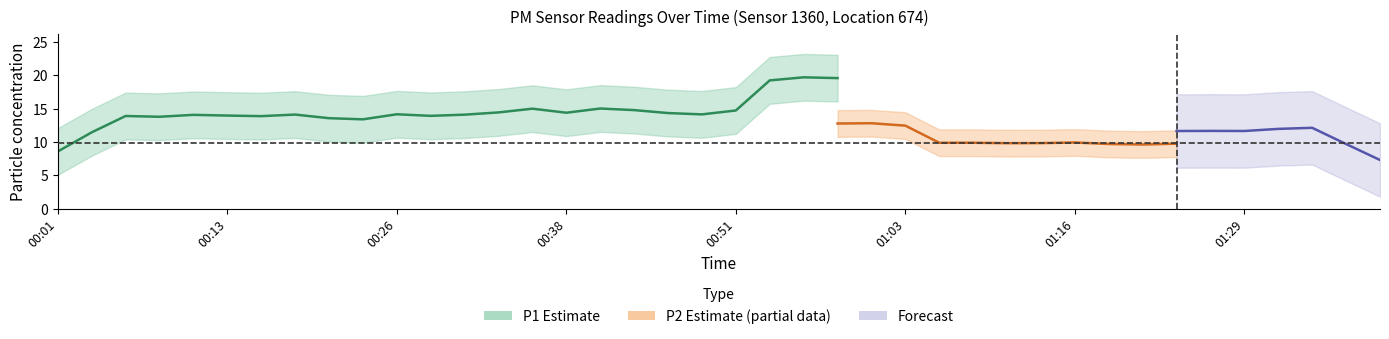

Which series changed the most between 01:16 and 01:36?

P1